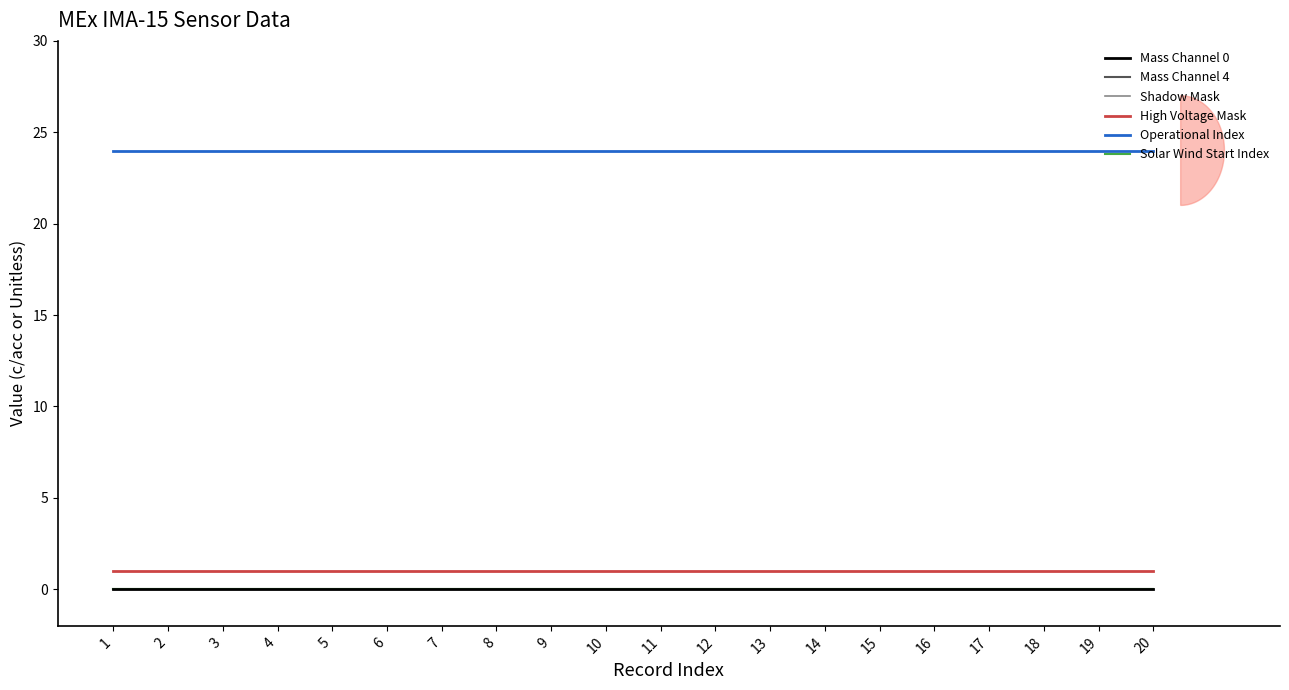

Does the chart have visible grid lines?

No